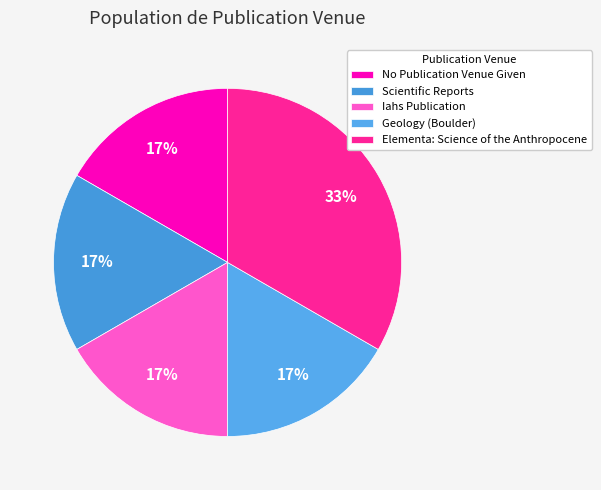

How many slices are in this pie chart?

5